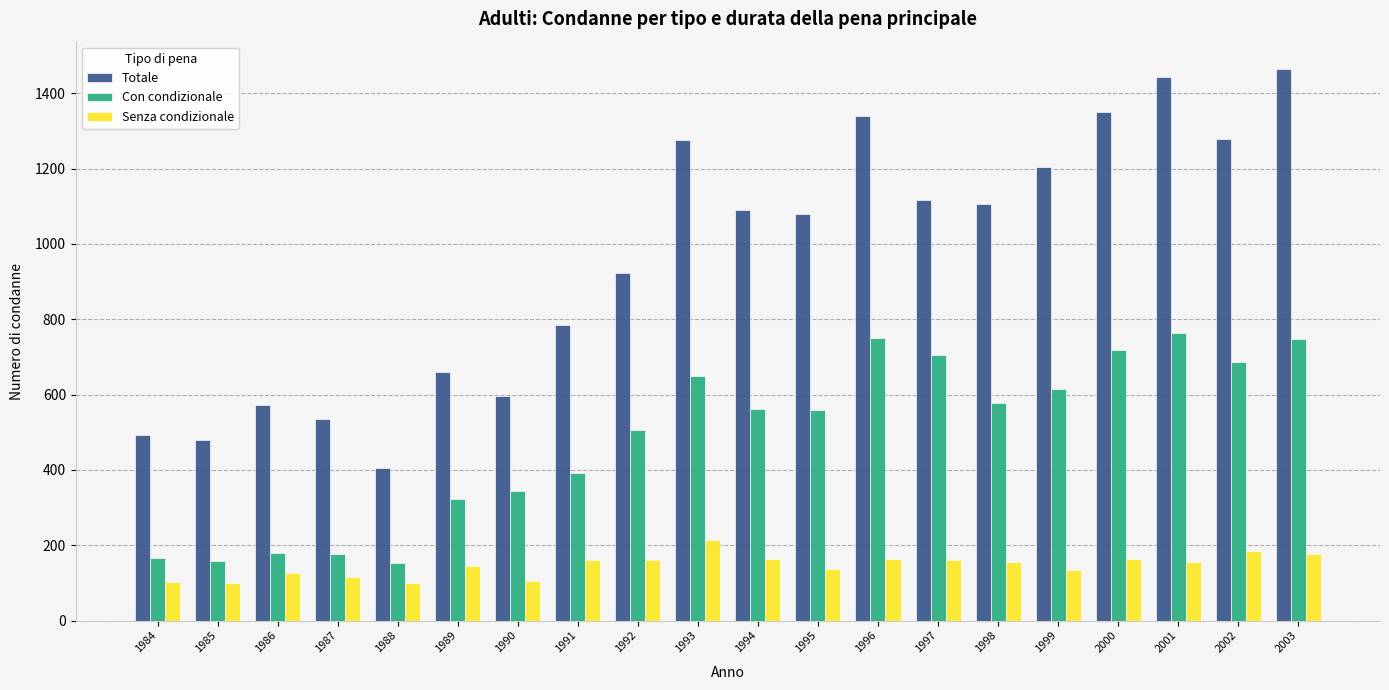

Which series has the largest range (max minus min)?

Totale